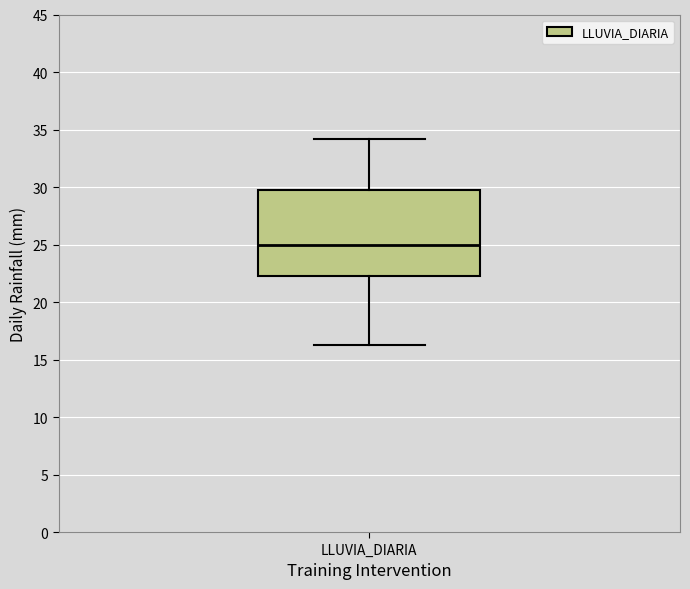

Transcribe this box plot: give where the median line is, the range the box spans, and where the two whiskers end, as read against the y-axis. The values are not printed on the chart, so give them approximately, as read against the axis.

median 25.0, box 22.5 to 29.5, whiskers 16.5 to 34.0